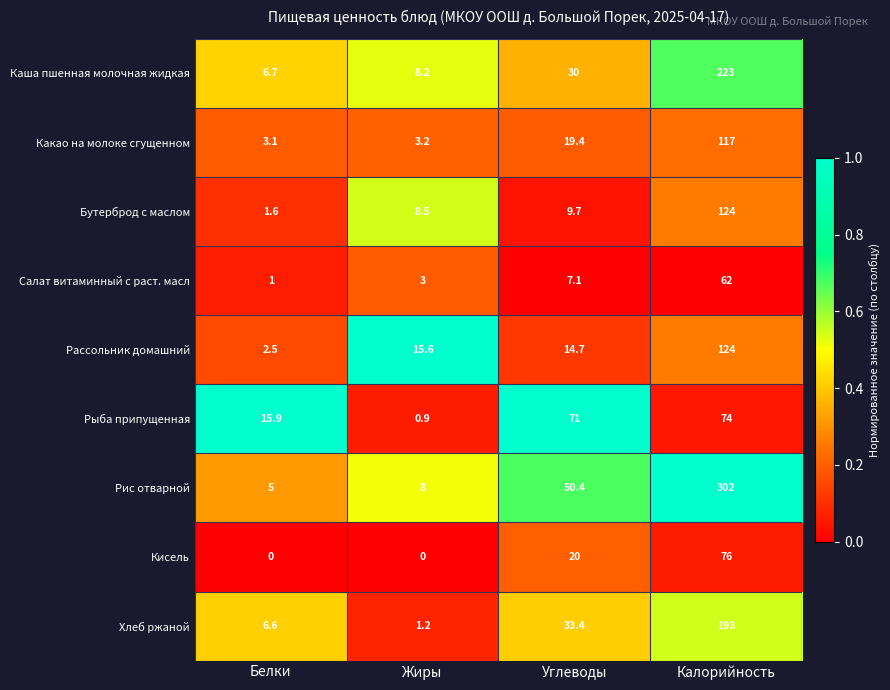

The Хлеб ржаной series shows 1.2 at Жиры. True or false?

True